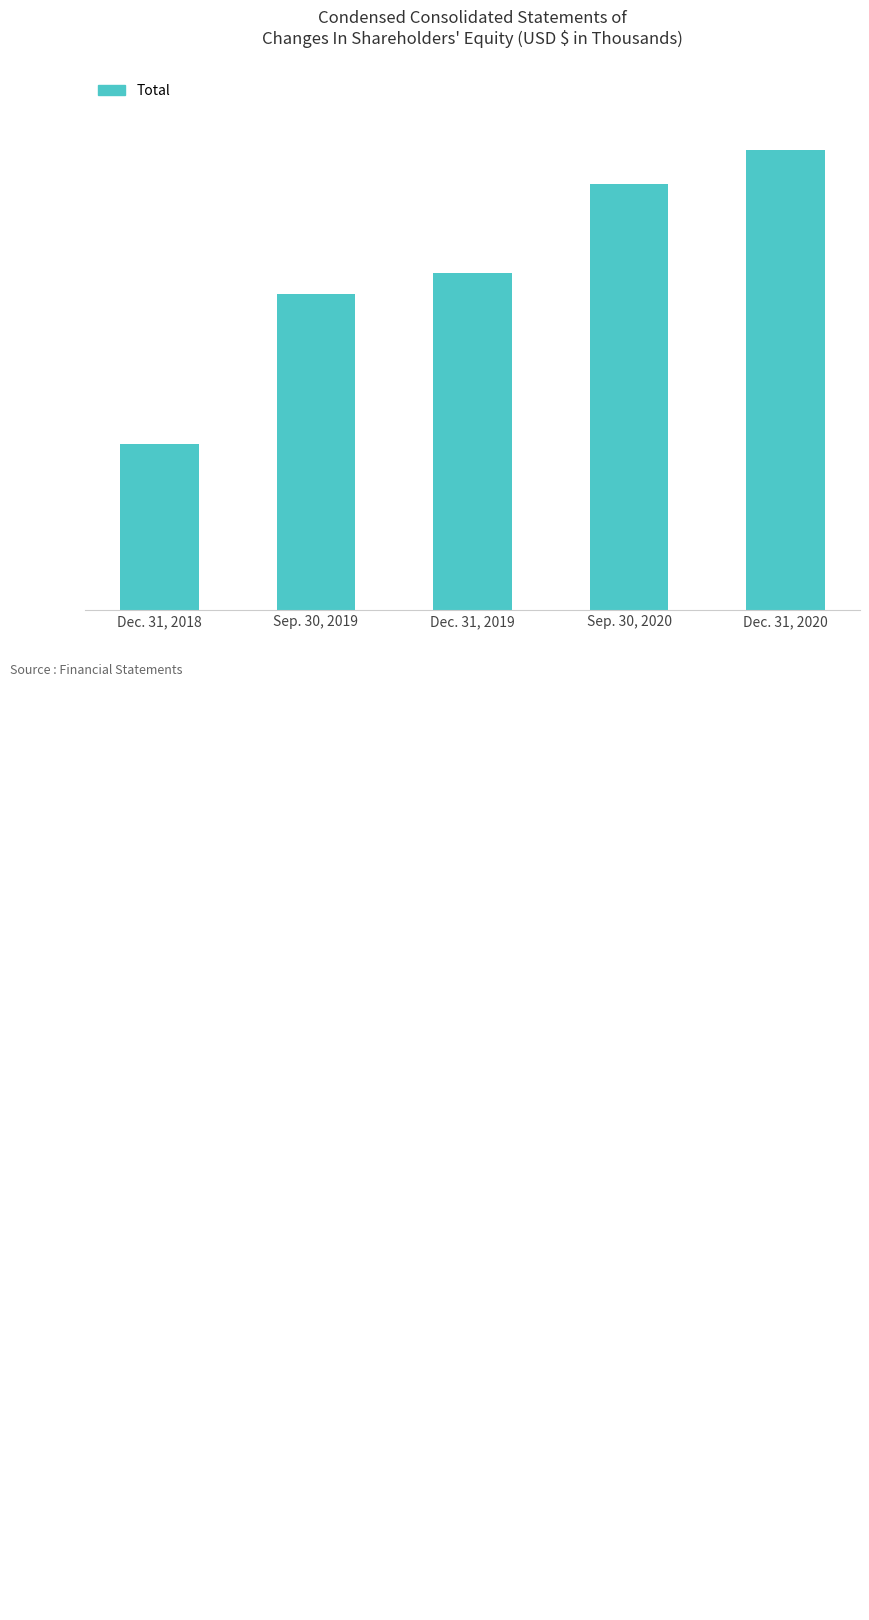

True or false: the data shows 896665 at Sep. 30, 2019.

True